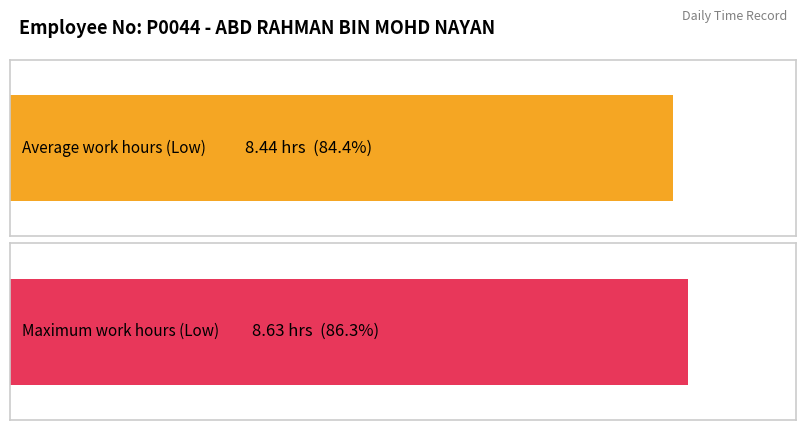

The value at 9 is 13.3. True or false?

False